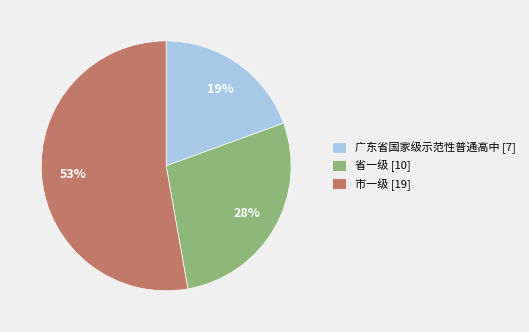

What is the smallest slice in the pie chart?

广东省国家级示范性普通高中